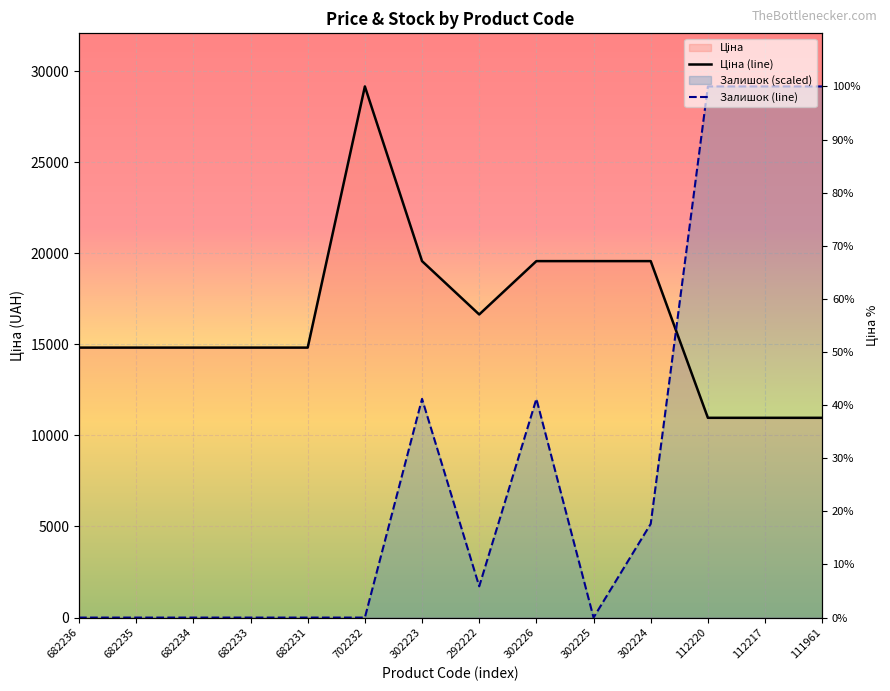

The value of Залишок (line) at 682236 is -10184.6. True or false?

False